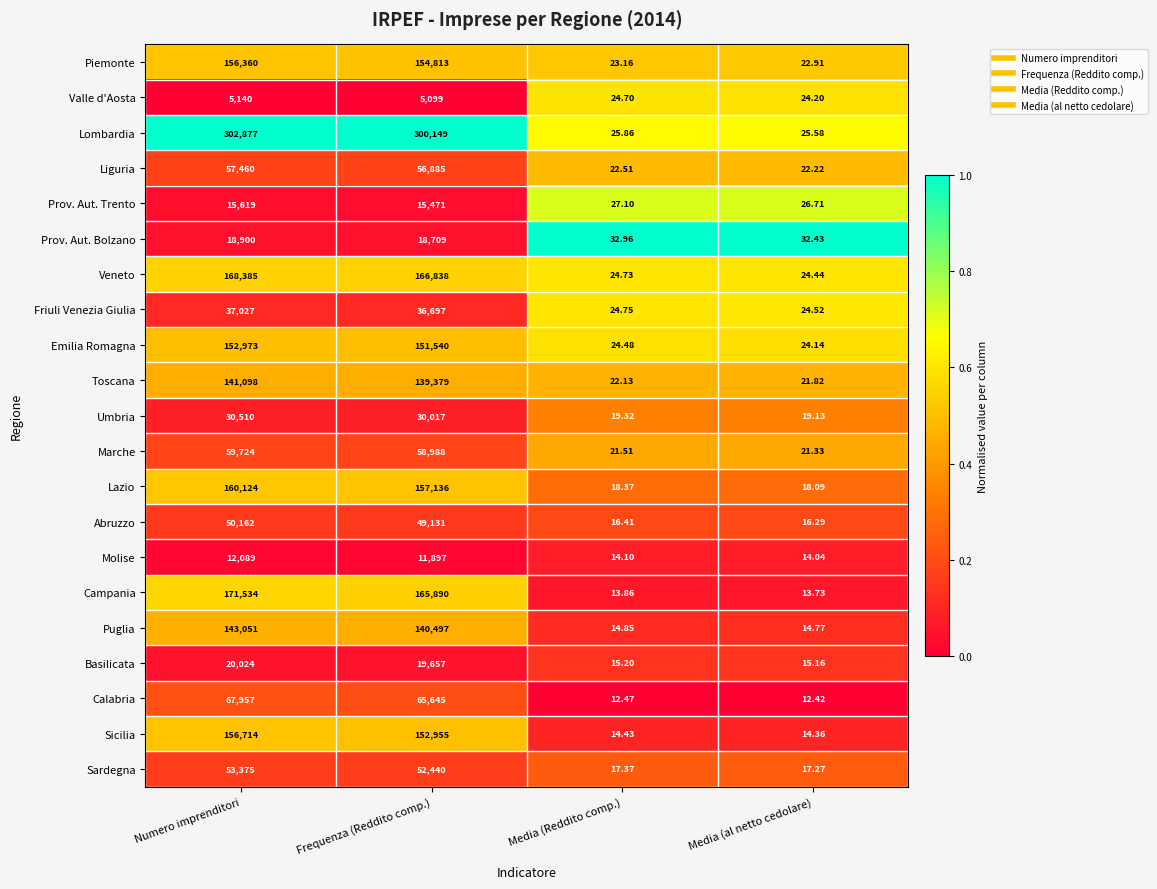

Is the value of Umbria at Numero imprenditori greater than the value of Lombardia at Frequenza (Reddito comp.)?

No